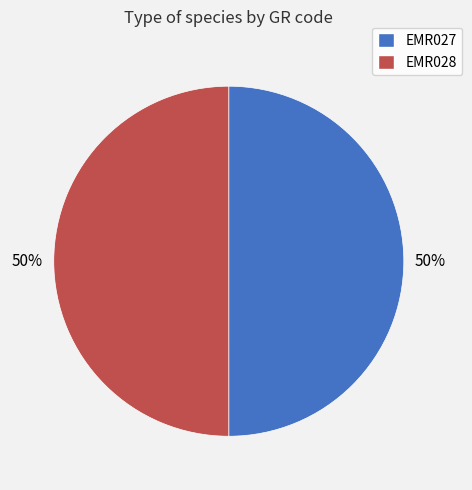

True or false: EMR028 accounts for 45% of the total.

False